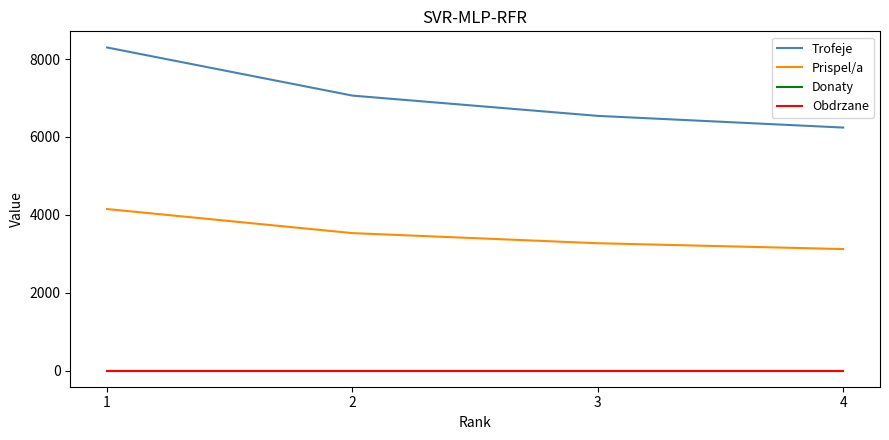

Is this an area chart (filled region under the line)?

No